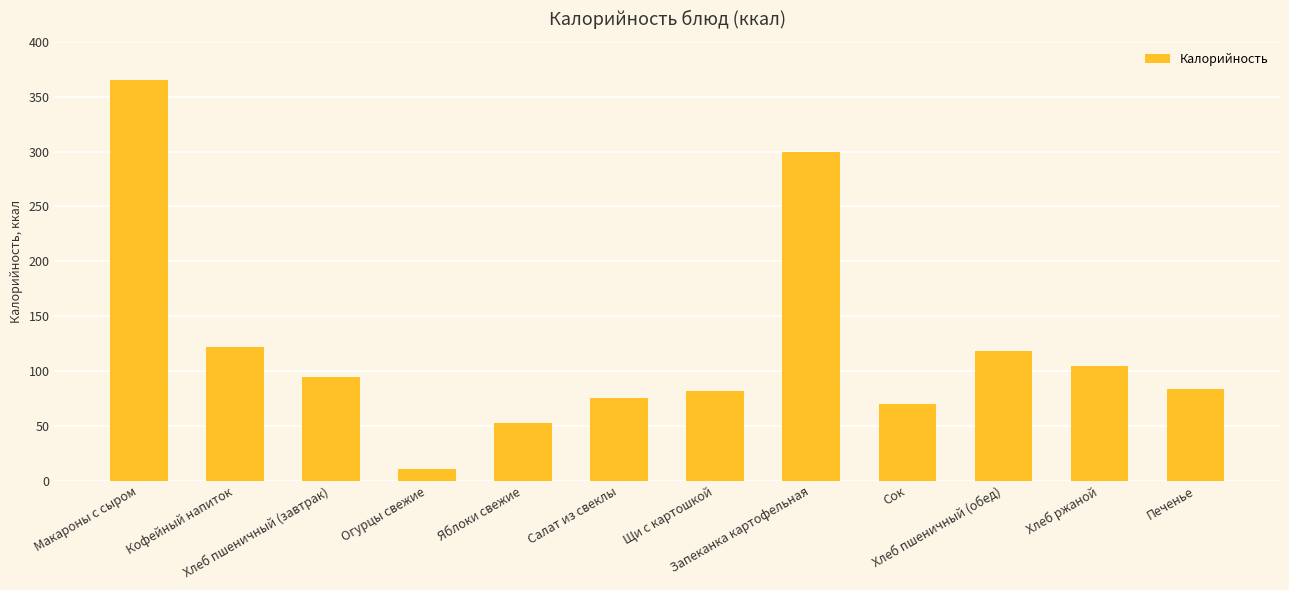

Is it true that the value at Щи с картошкой is 82.0?

True